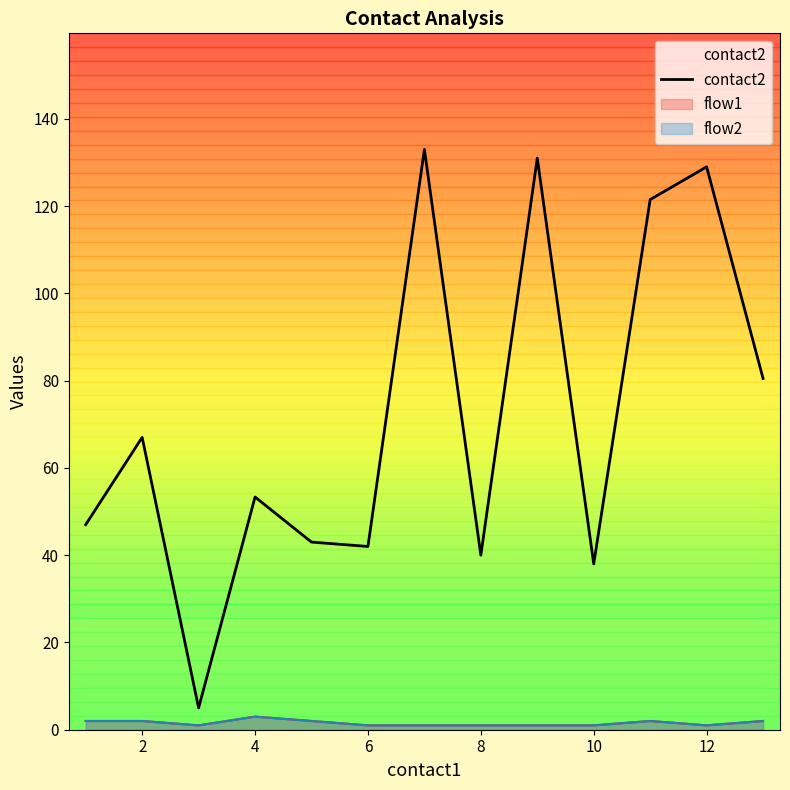

How many values are below 53?

6